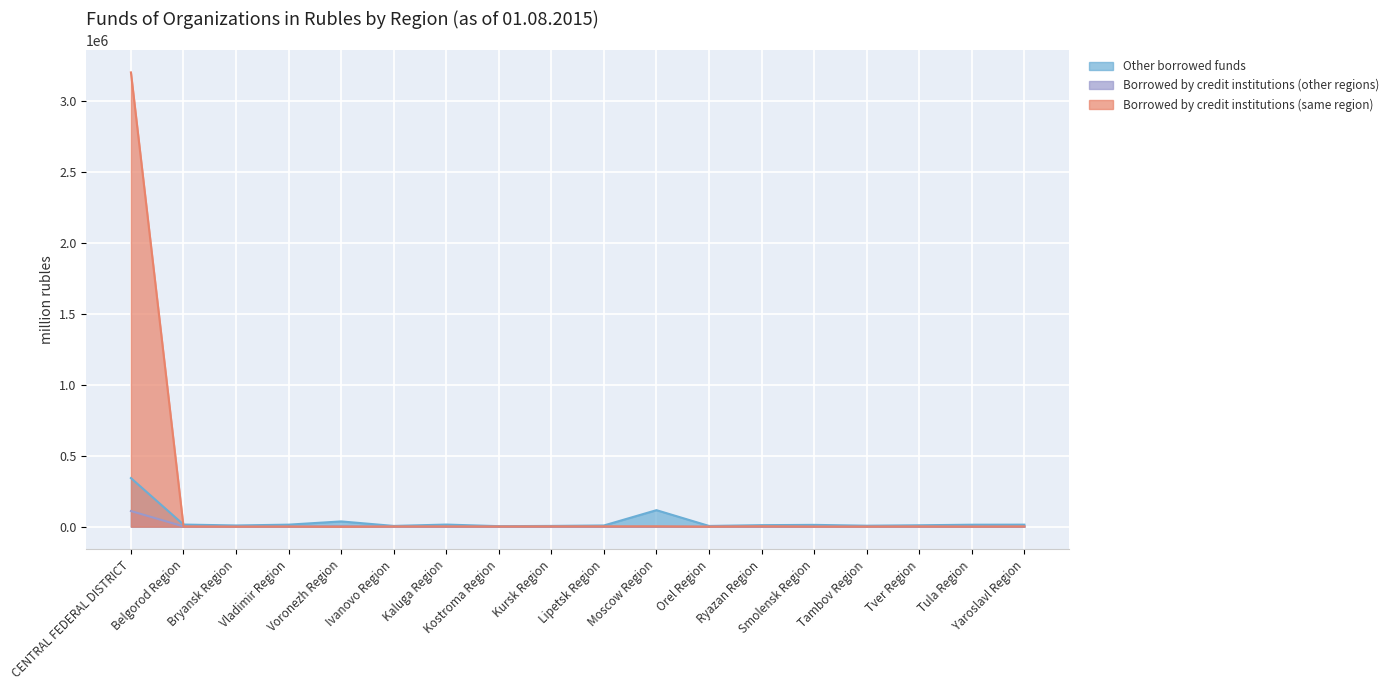

True or false: Borrowed by credit institutions (same region) has a value of 849 at Belgorod Region.

False